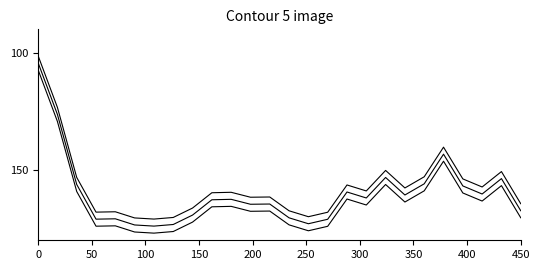

What is the ratio of the value at 150 to the value at 450?

1.1